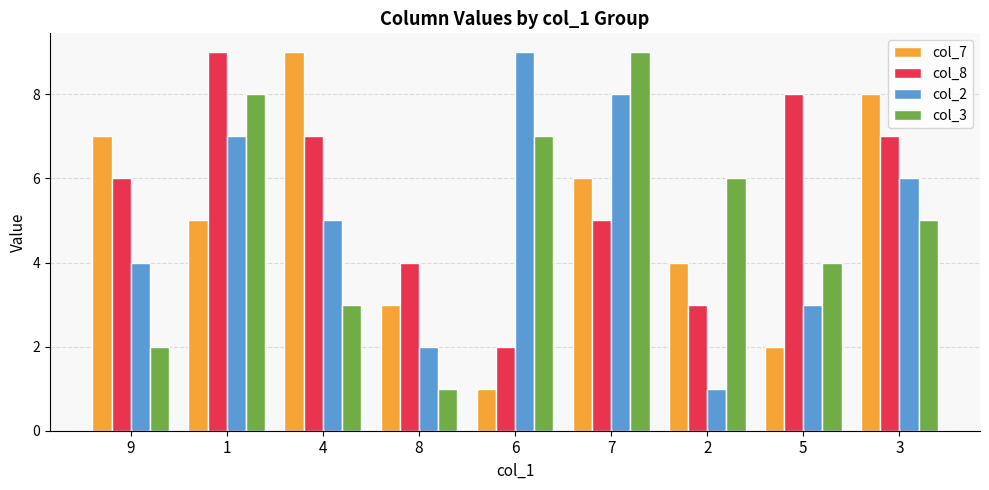

What is the label of the 6th bar from the left?

7